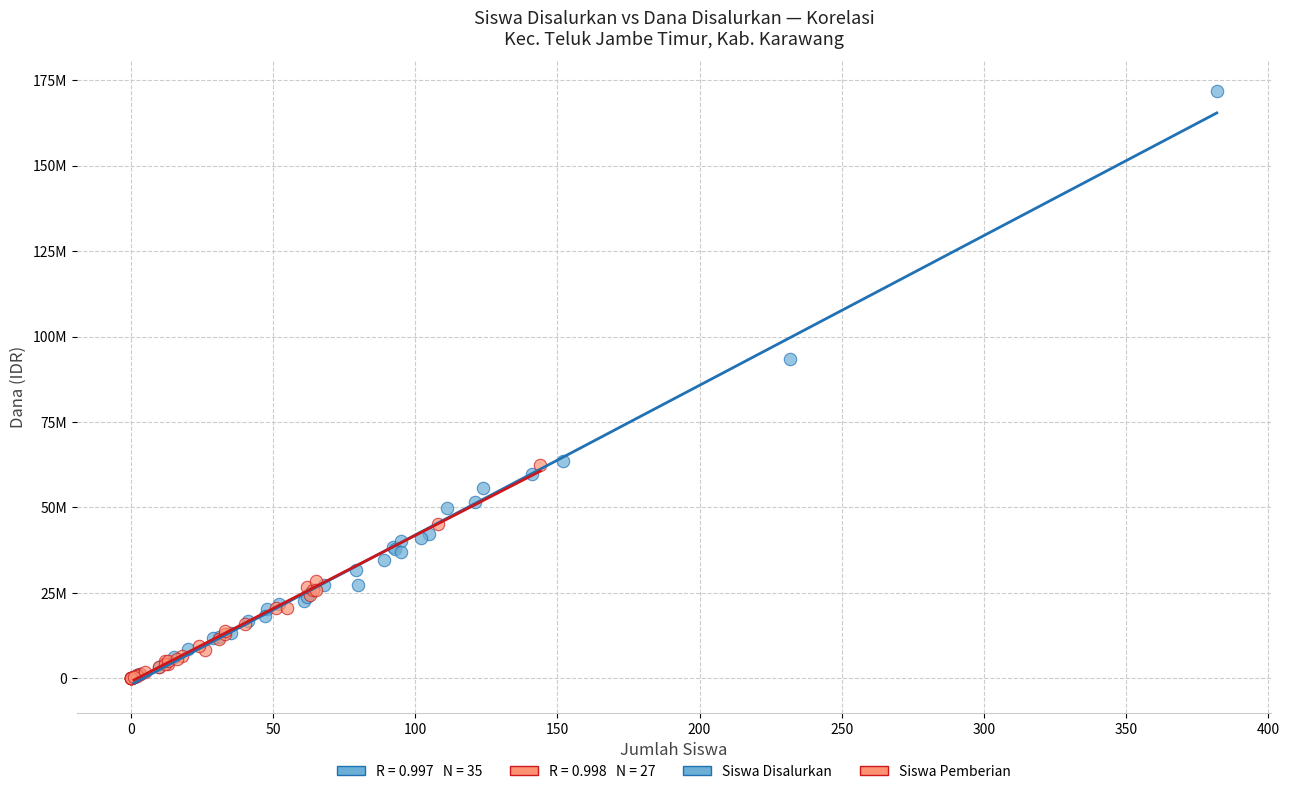

Which series contains the highest Y value?

Siswa Disalurkan